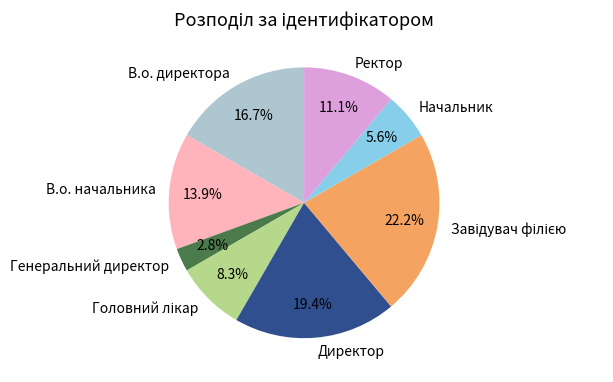

The В.о. директора slice represents 17% of the pie. True or false?

True